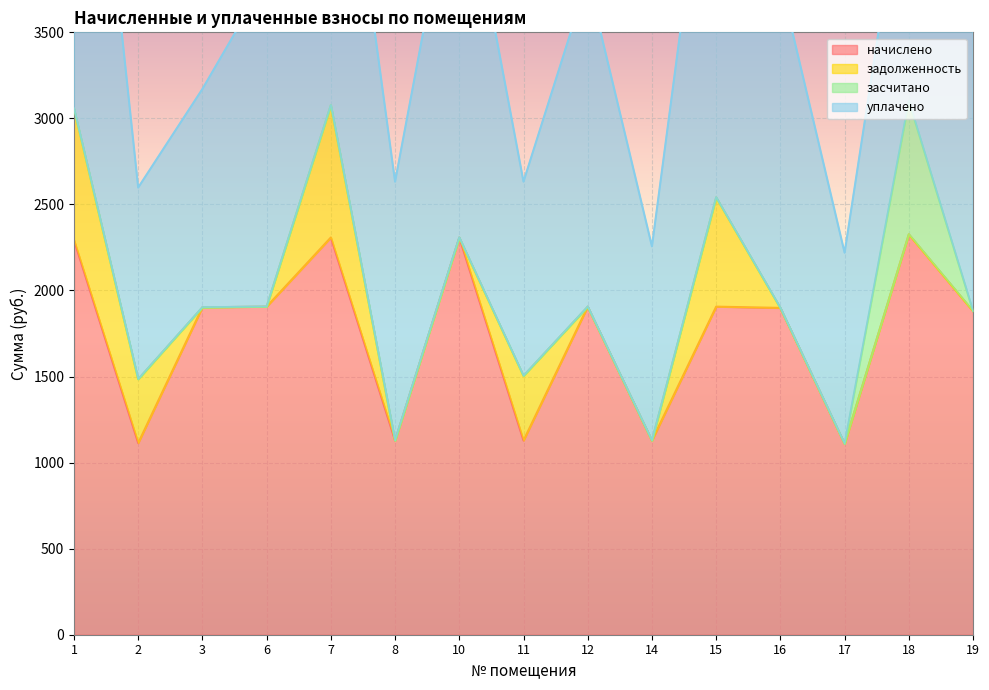

True or false: уплачено has a value of 2503.4 at 8.

False